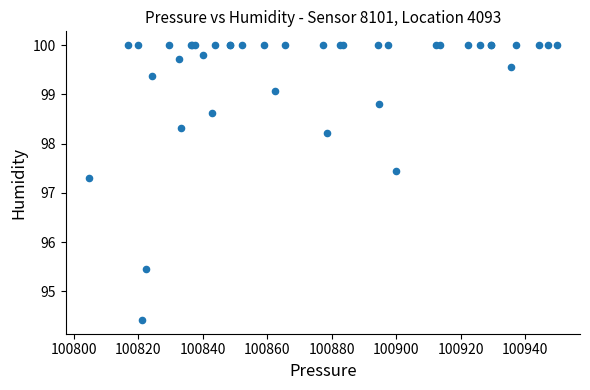

What Y value in the scatter plot is closest to 97?

97.3